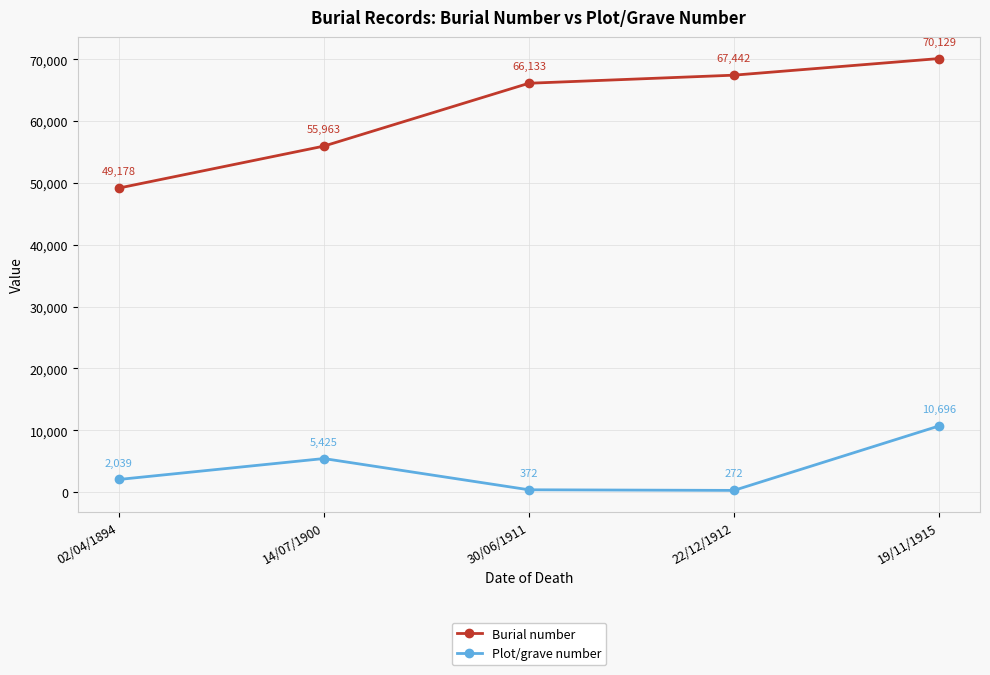

What is the approximate value of Burial number at 22/12/1912, to the nearest 100?

67400